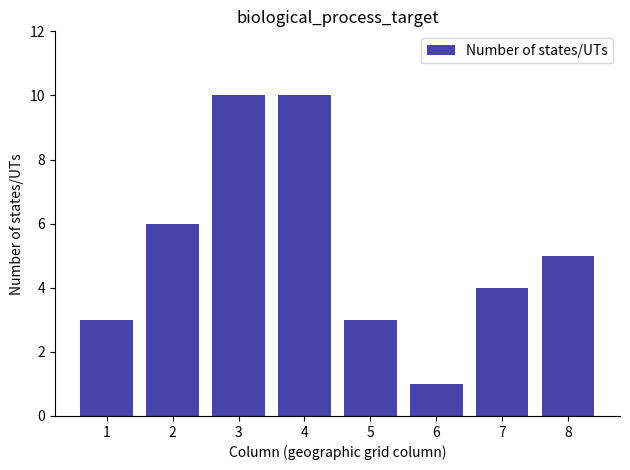

The value at 7 is 5. True or false?

False